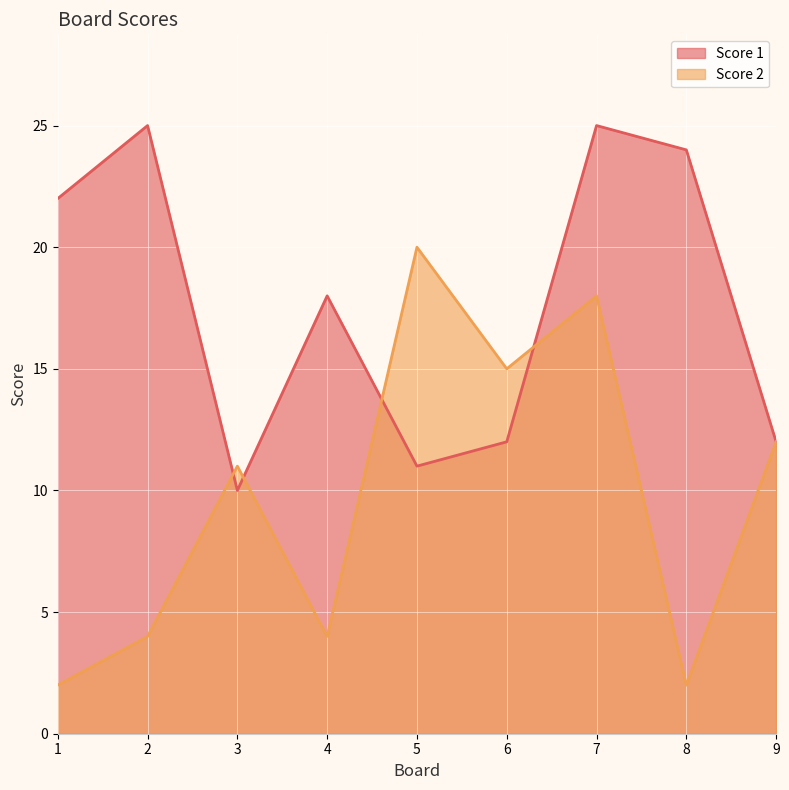

What value does the Score 1 series have at 1?

22